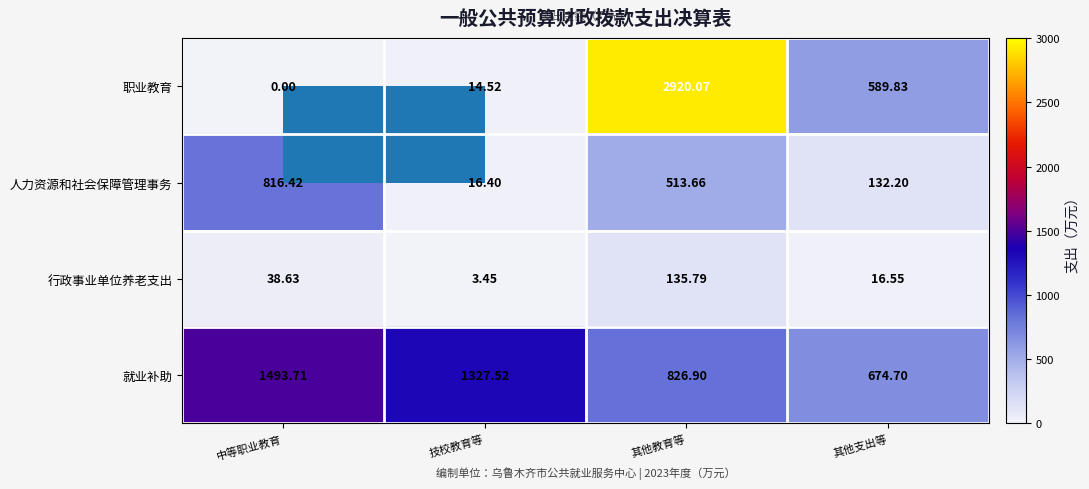

At how many categories does at least one series exceed 1733?

1